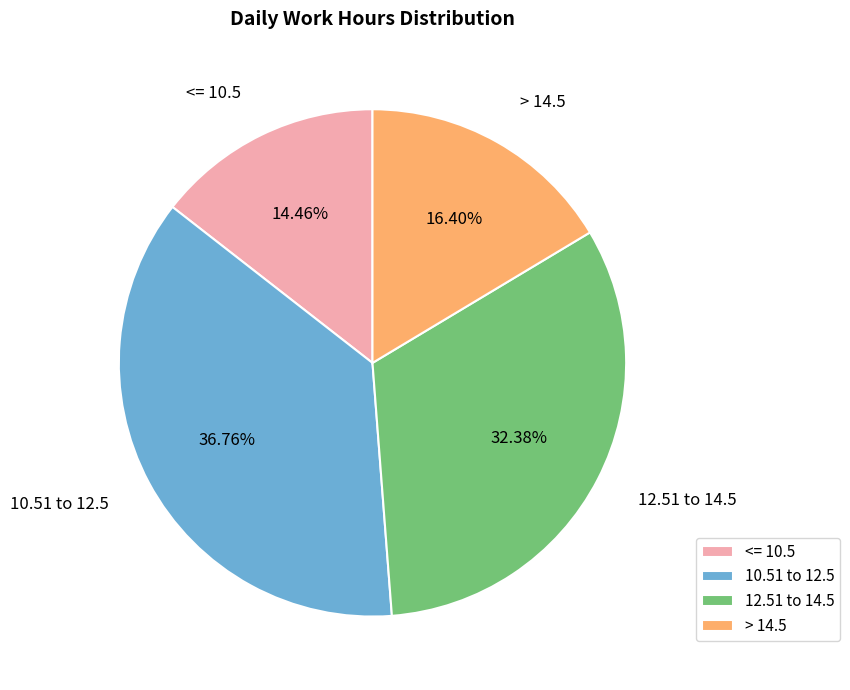

To the nearest percent, what is the difference between the largest and smallest slice percentages?

22%